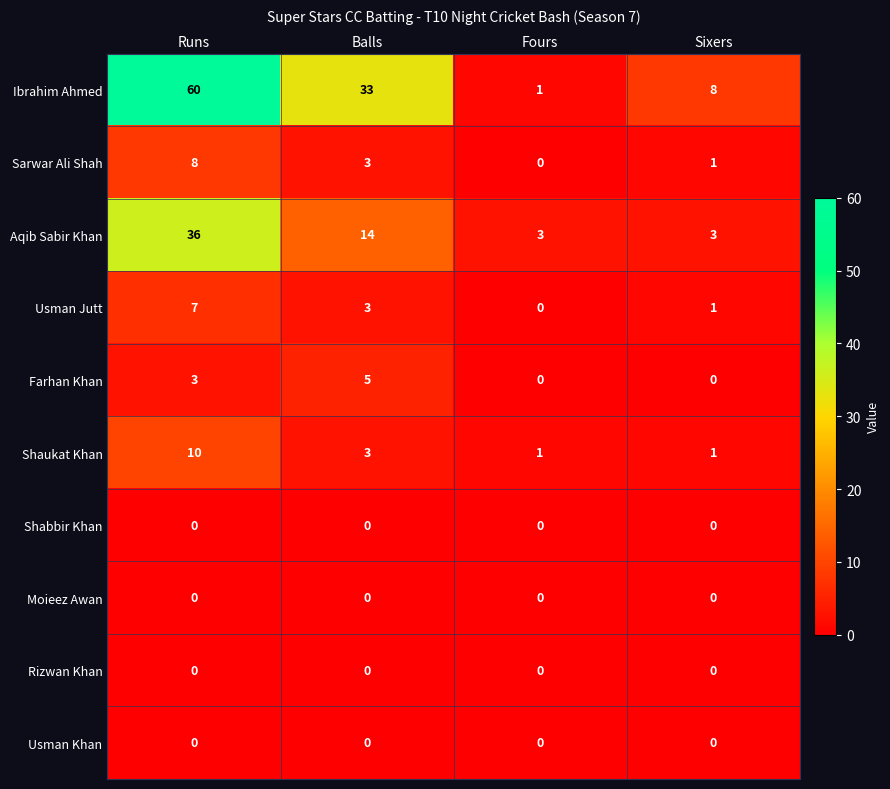

At which category is the sum across all series the highest?

Runs